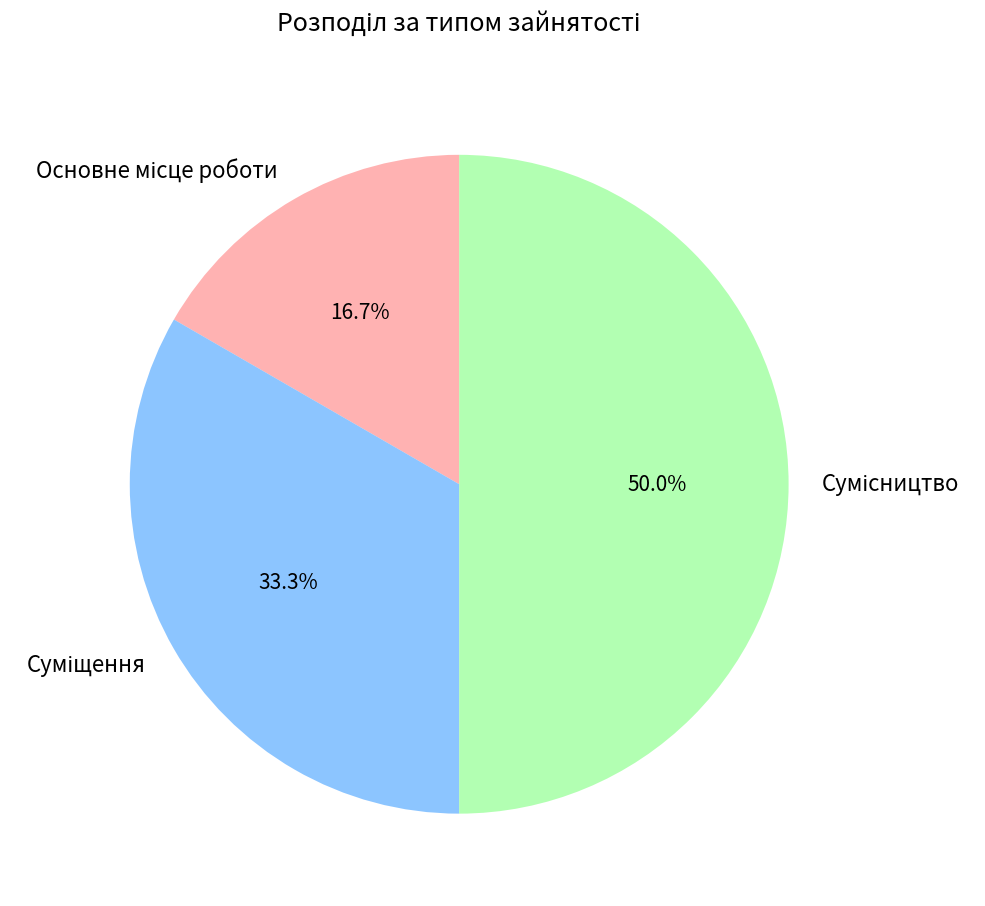

How many slices are in this pie chart?

3